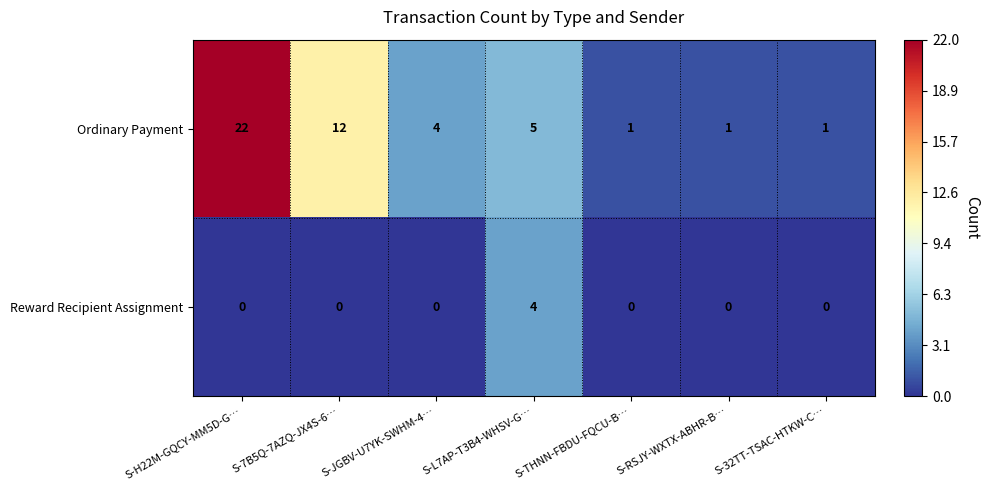

Rank the series at S-7B5Q-7AZQ-JX4S-6… from highest to lowest value.

Ordinary Payment, Reward Recipient Assignment